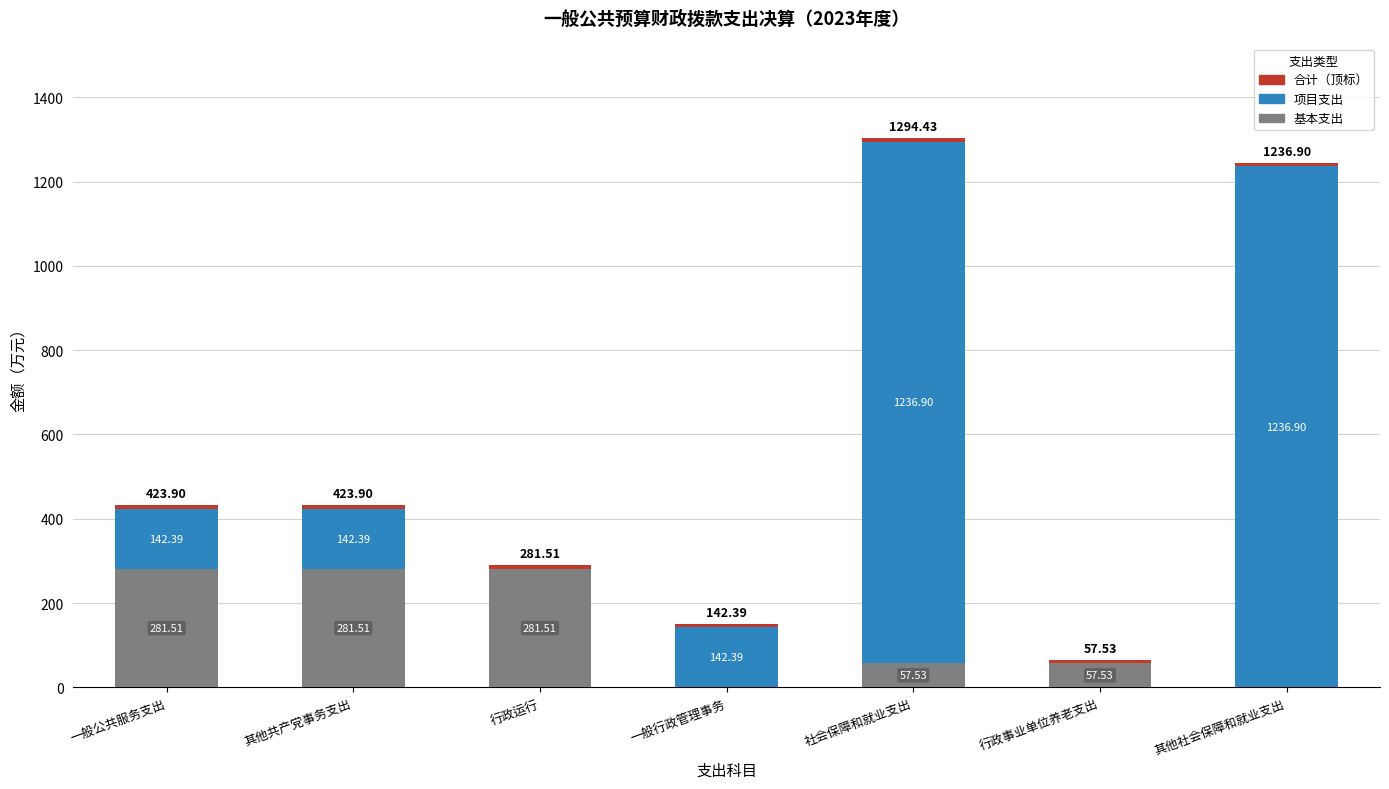

At which label does 基本支出 first exceed 57?

一般公共服务支出